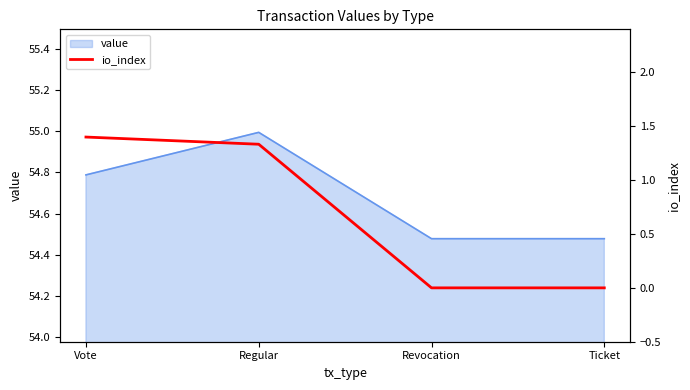

How many lines are shown in the chart?

1